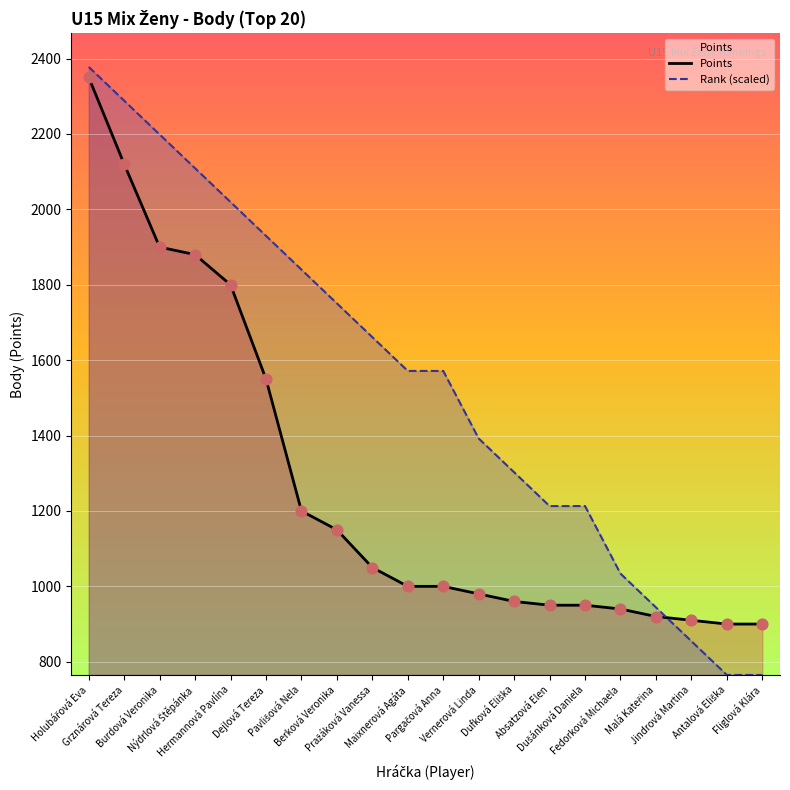

Which series has the largest total across all categories?

Rank (scaled)